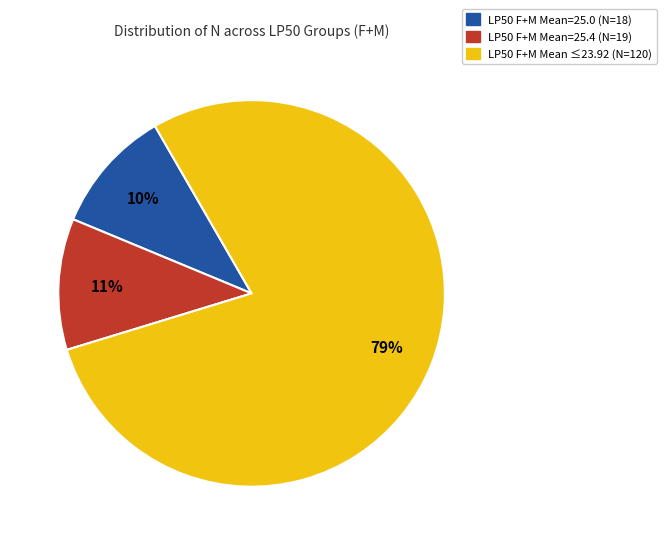

Which has a higher value, LP50 F+M Mean=25.0 (N=18) or LP50 F+M Mean=25.4 (N=19)?

LP50 F+M Mean=25.4 (N=19)